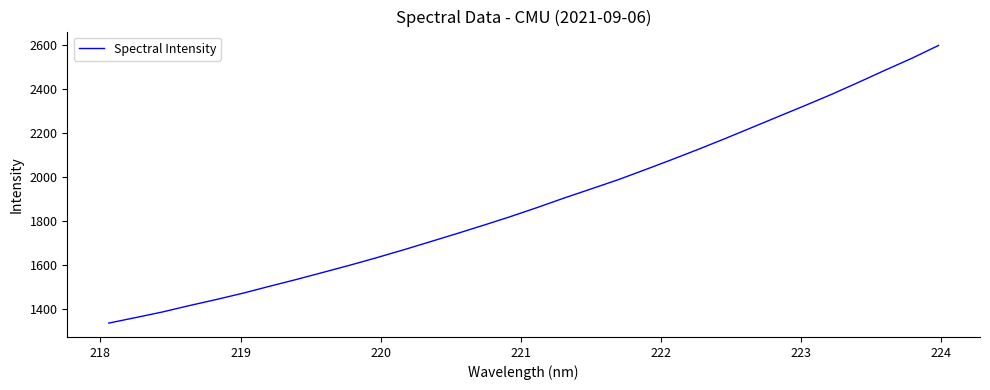

What is the smallest value displayed?

1336.8